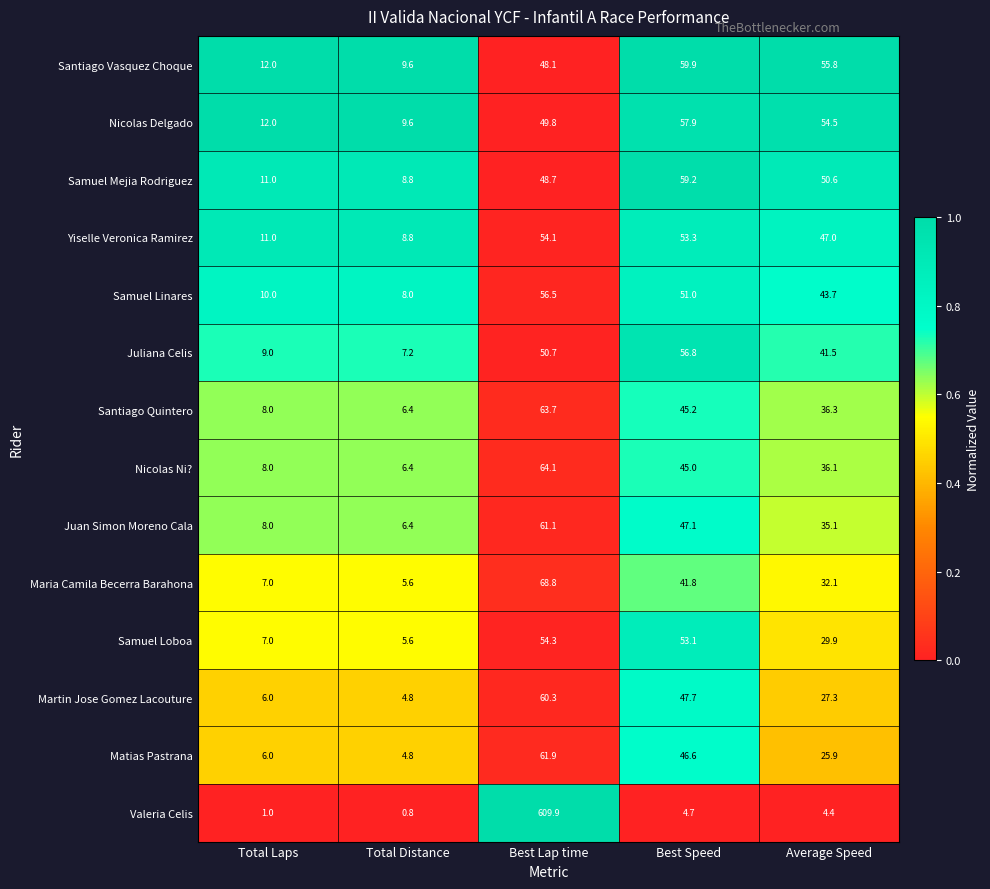

The Nicolas Delgado series shows 49.8 at Best Lap time. True or false?

True